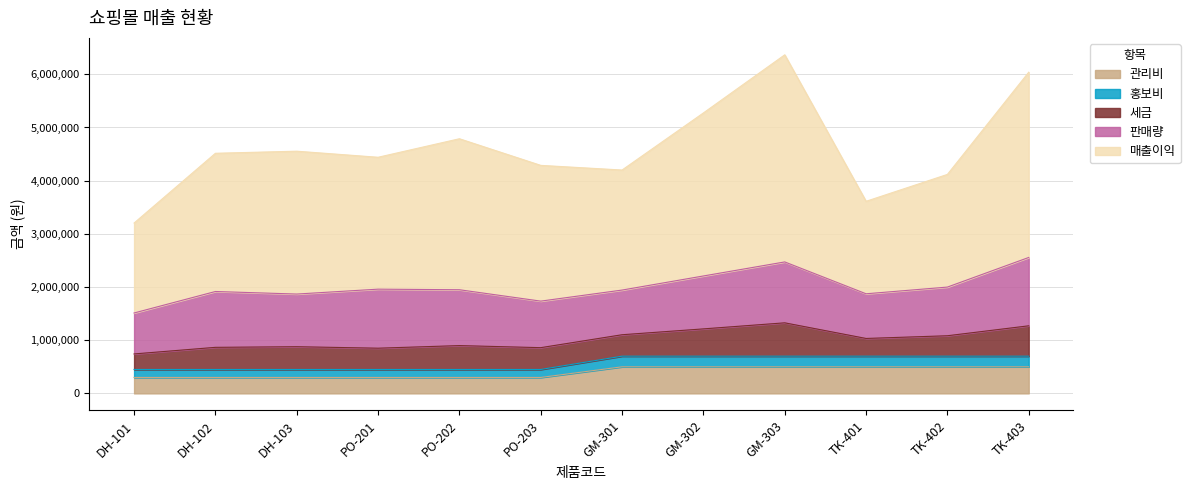

What is the highest value of the 관리비 series?

500000